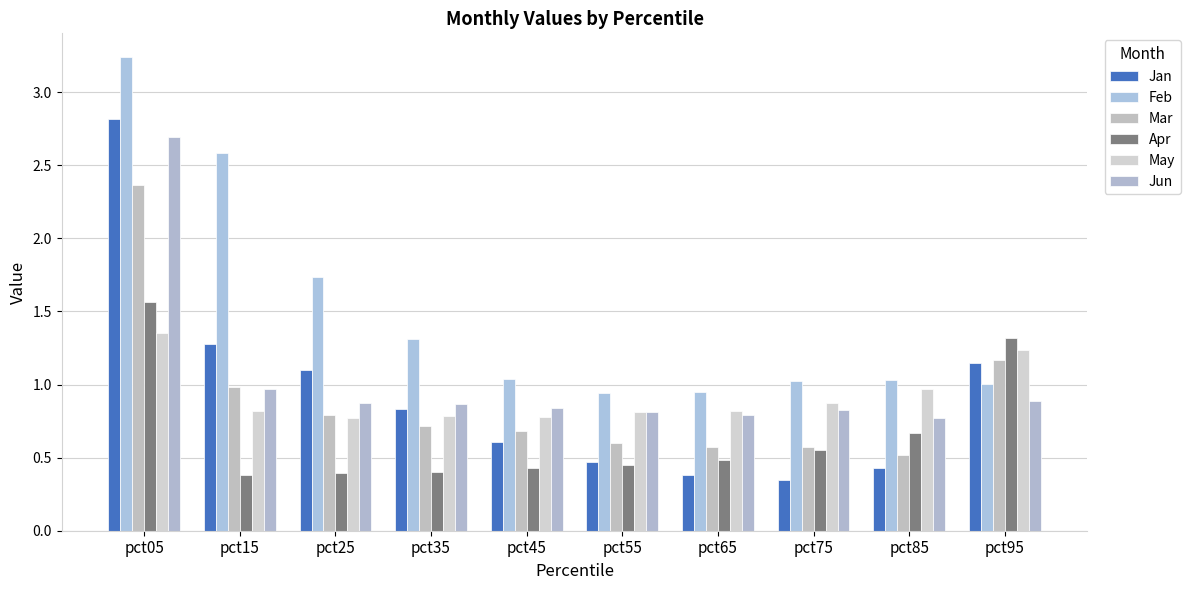

Rank the categories by Apr value from lowest to highest.

pct15, pct25, pct35, pct45, pct55, pct65, pct75, pct85, pct95, pct05